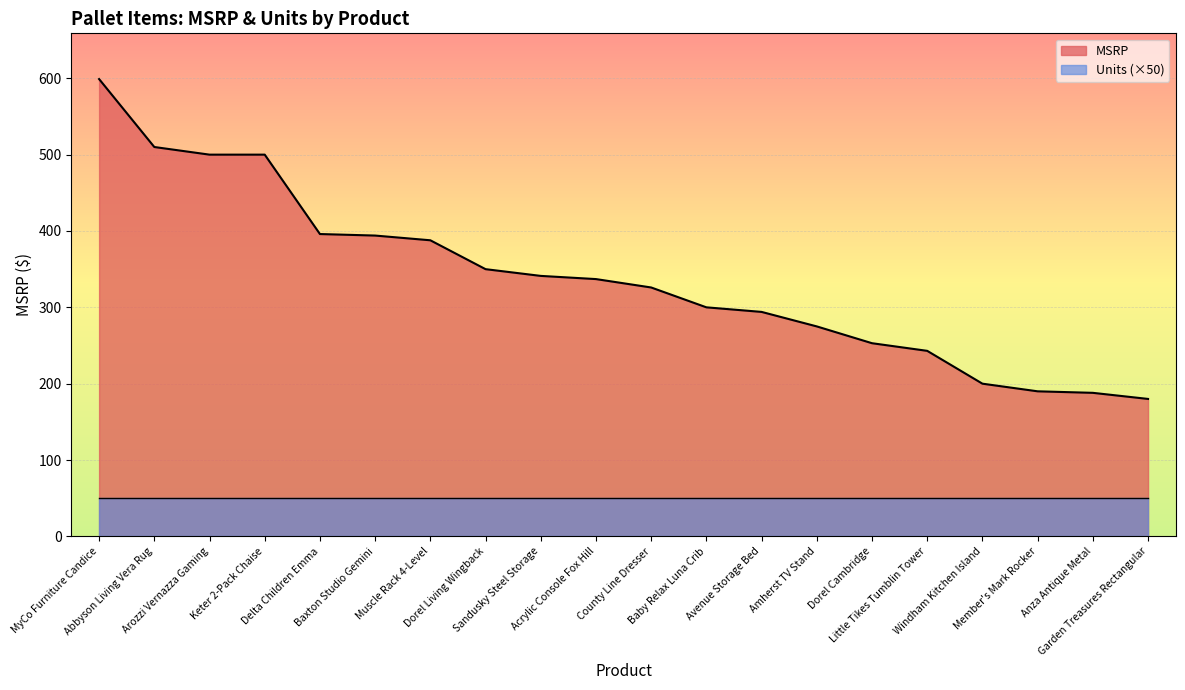

Reading right to left, what are all the values shown in this chart?

Garden Treasures Rectangular=180.0	Anza Antique Metal=188.0	Member's Mark Rocker=190.0	Windham Kitchen Island=200.0	Little Tikes Tumblin Tower=243.0	Dorel Cambridge=253.0	Amherst TV Stand=275.0	Avenue Storage Bed=294.0	Baby Relax Luna Crib=300.0	County Line Dresser=326.0	Acrylic Console Fox Hill=337.0	Sandusky Steel Storage=341.2	Dorel Living Wingback=350.0	Muscle Rack 4-Level=387.8	Baxton Studio Gemini=394.0	Delta Children Emma=396.0	Keter 2-Pack Chaise=500.0	Arozzi Vernazza Gaming=500.0	Abbyson Living Vera Rug=510.0	MyCo Furniture Candice=599.0